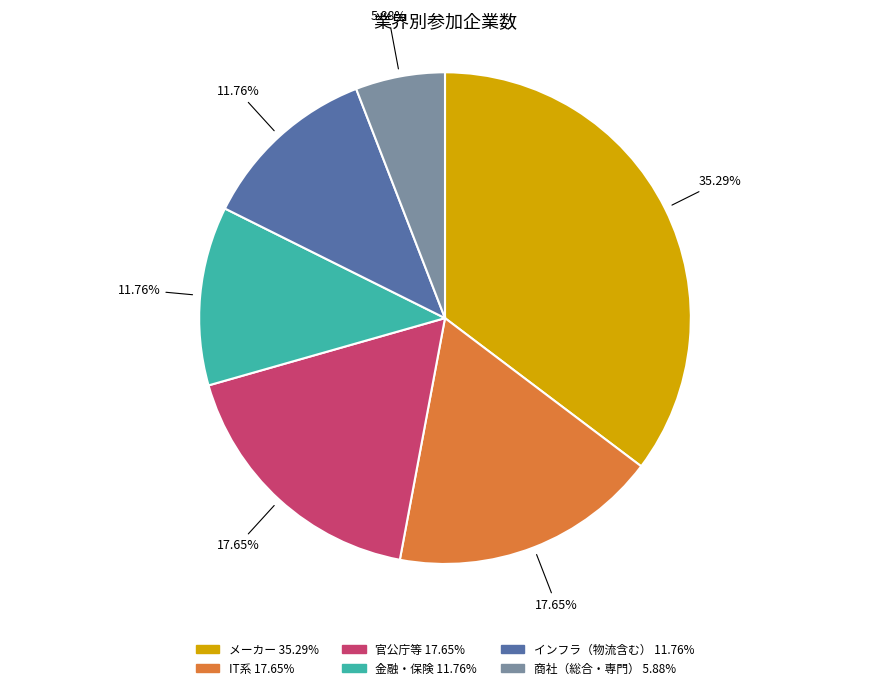

Do 商社（総合・専門） and IT系 together represent more than half of the pie?

No